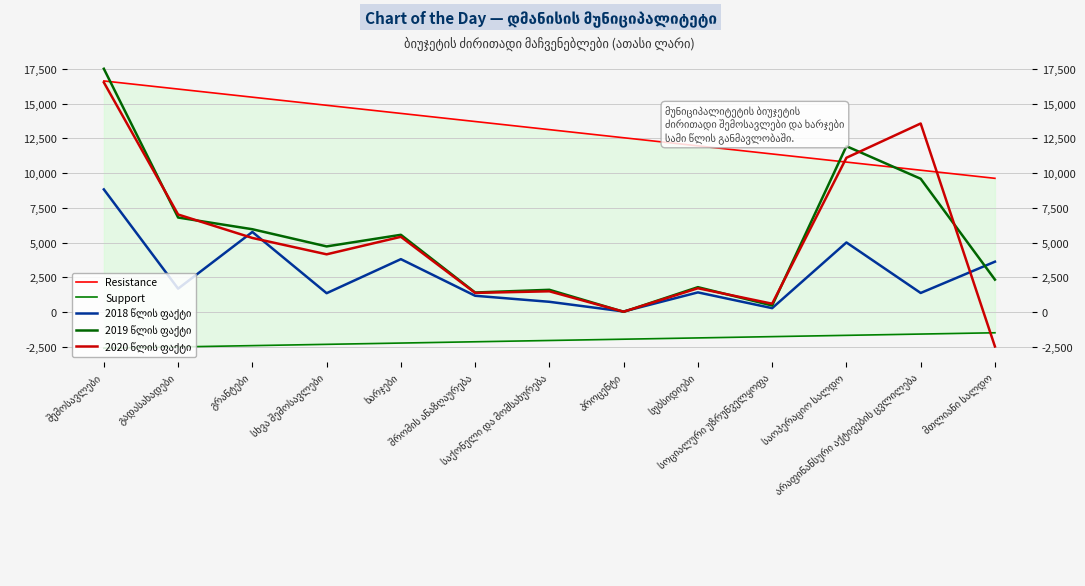

What is the difference between the highest and lowest values at არაფინანსური აქტივების ცვლილება?

15138.7